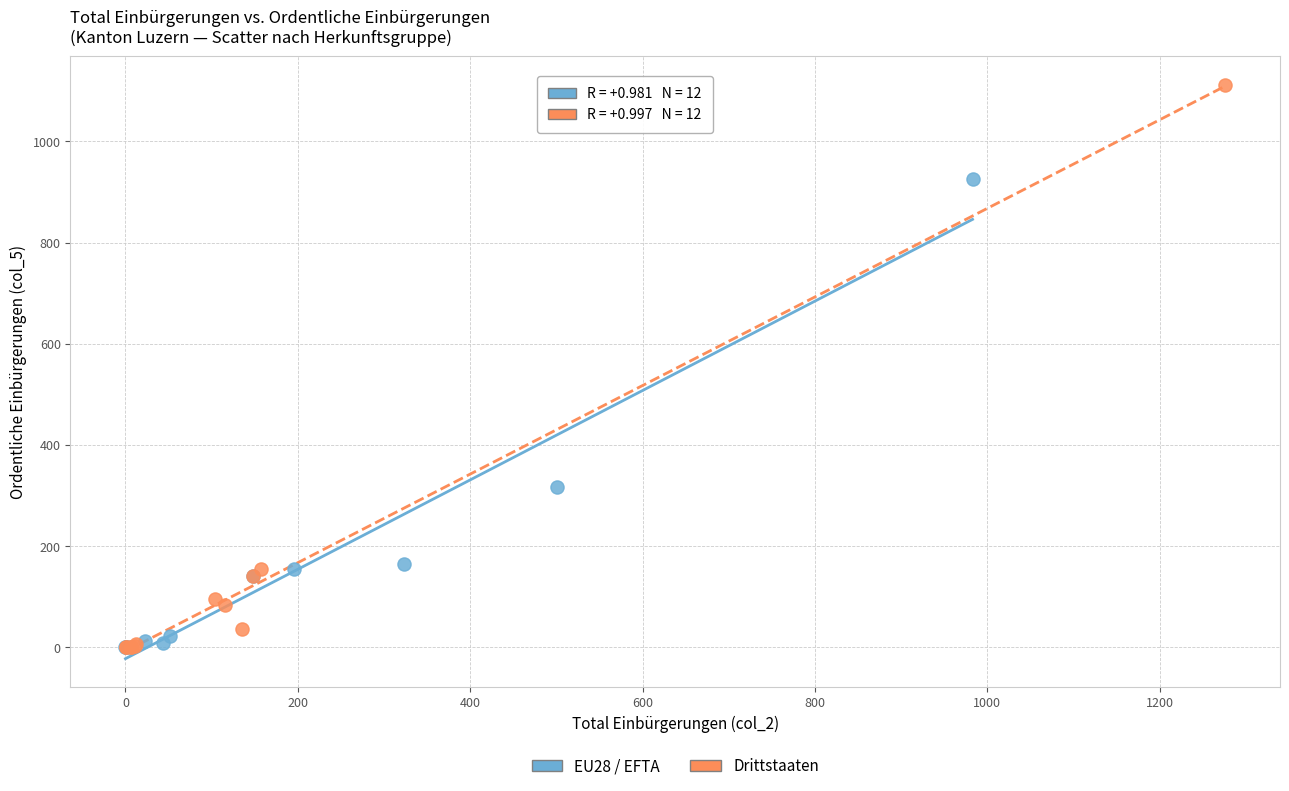

Which series has the widest spread of Y values?

Drittstaaten